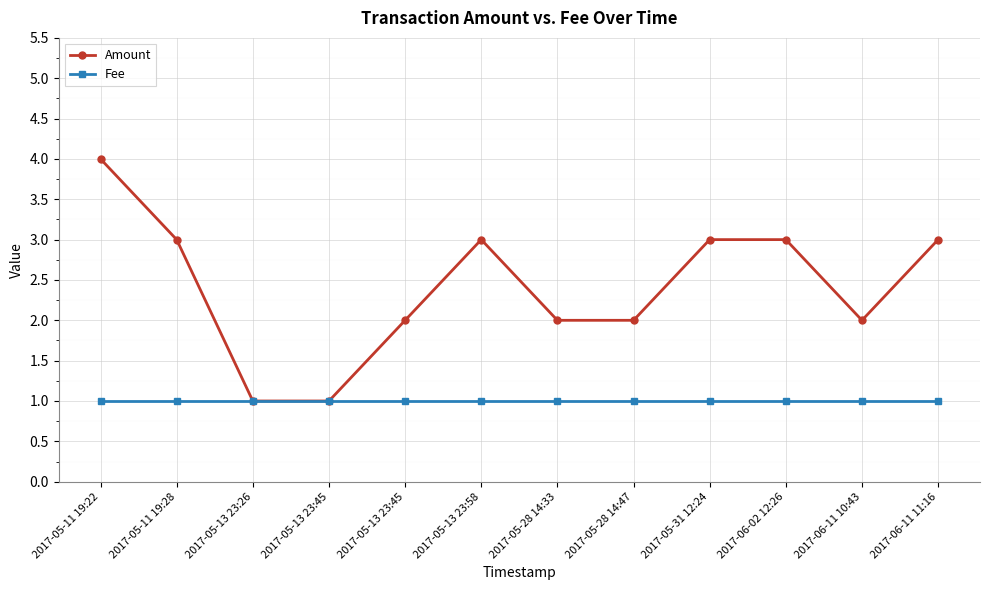

Is it true that Amount equals 4 at 2017-05-11 19:22?

True